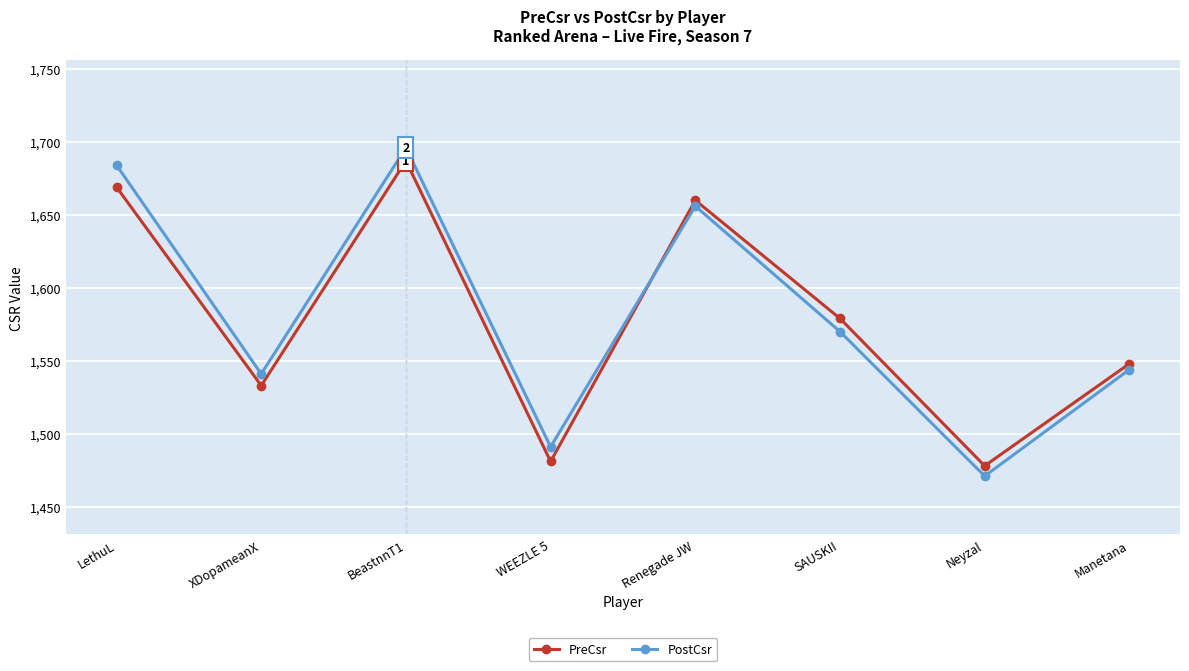

Which series has the largest range (max minus min)?

PostCsr